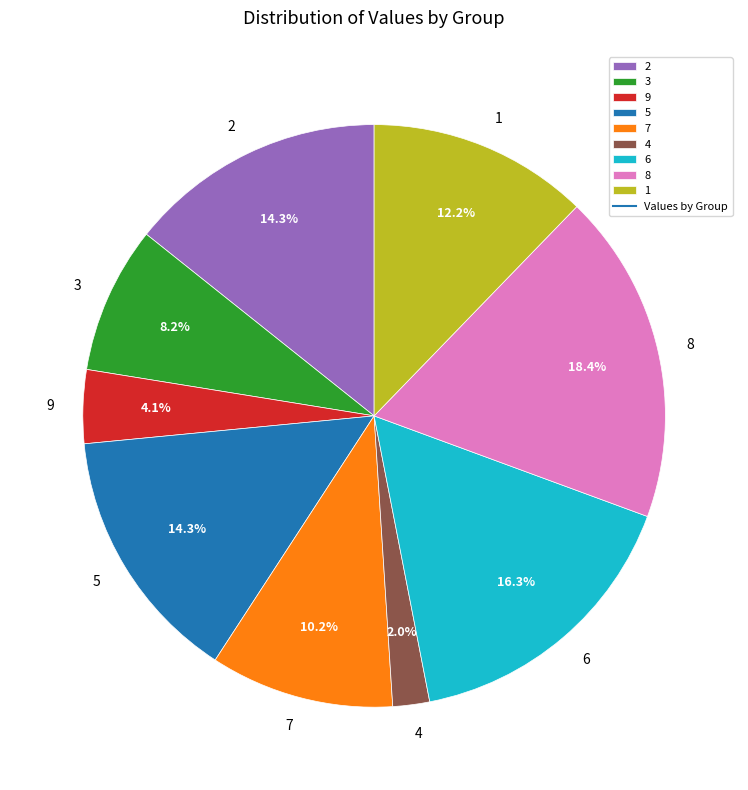

Is there a majority slice in this chart?

No